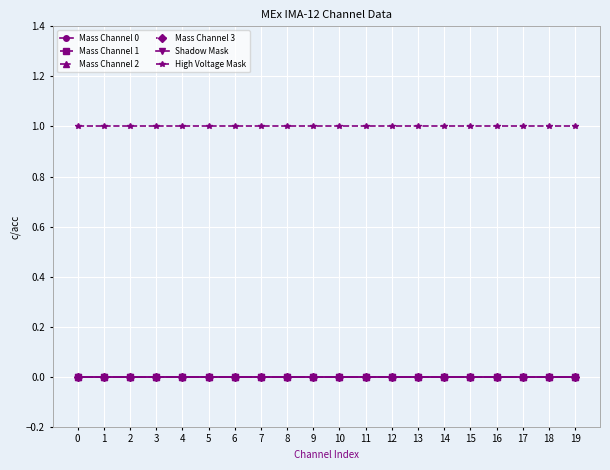

Is this an area chart (filled region under the line)?

No